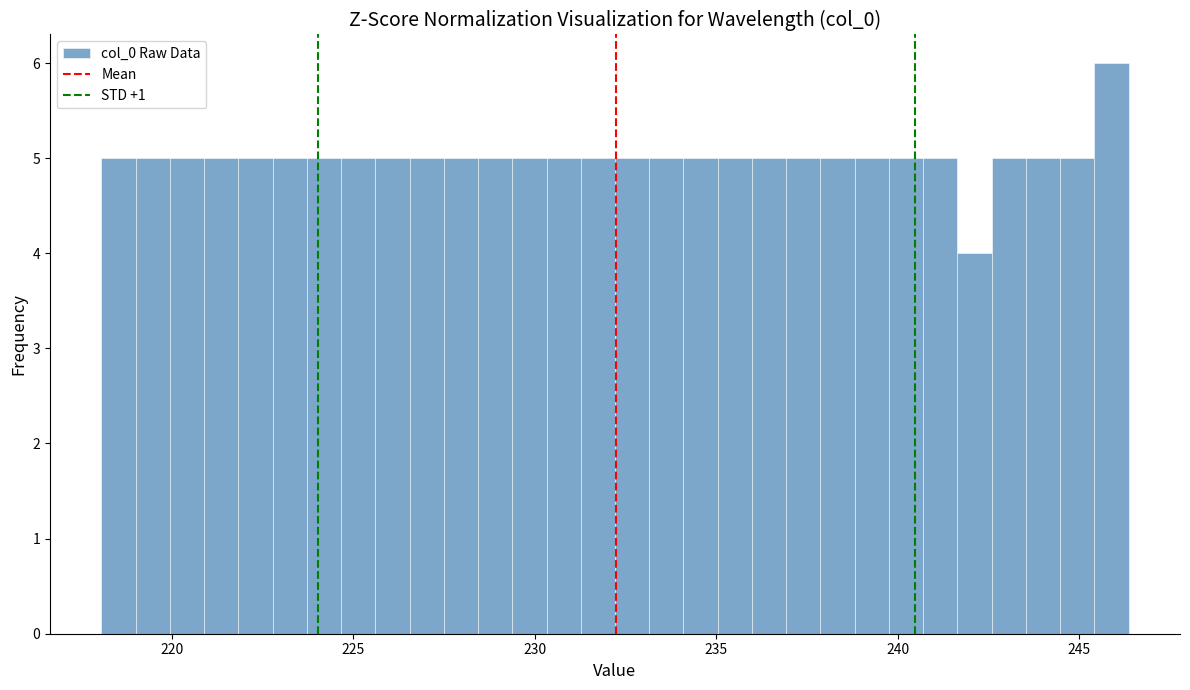

Read against the x-axis, roughly where is the centre of the tallest bar?

246.0